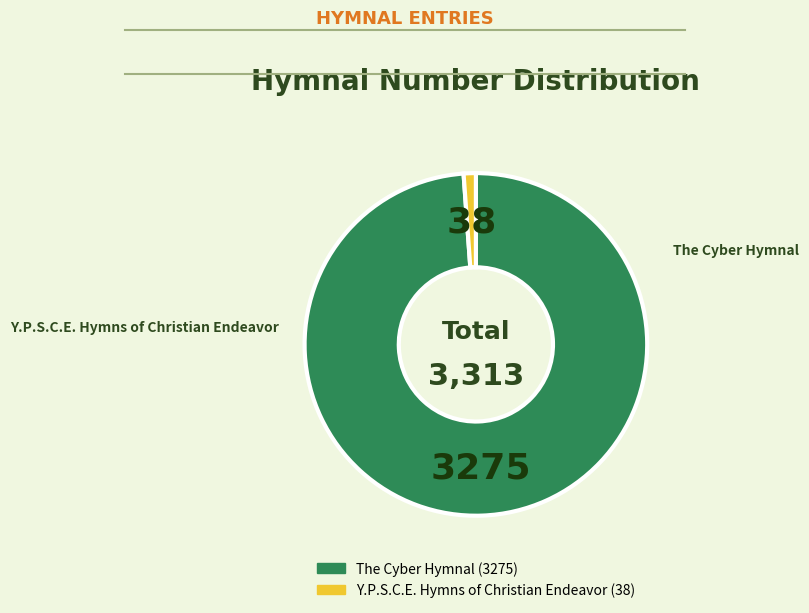

Rank the categories by value from highest to lowest.

The Cyber Hymnal, Y.P.S.C.E. Hymns of Christian Endeavor